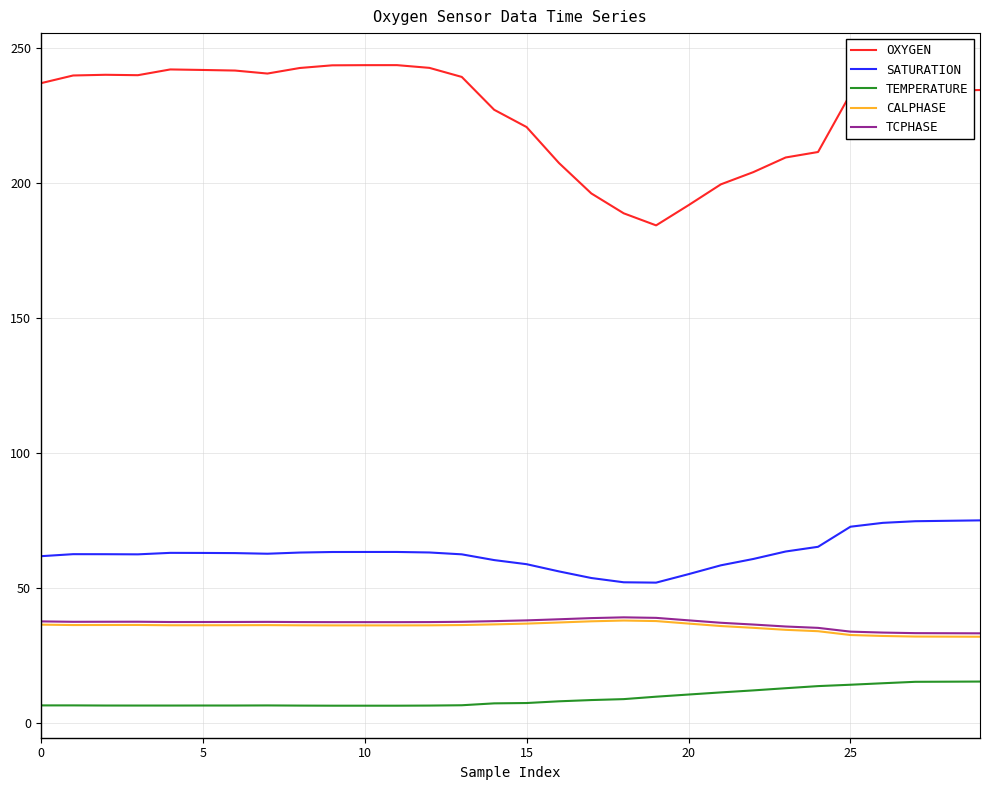

What is the highest value of the TCPHASE series?

39.1